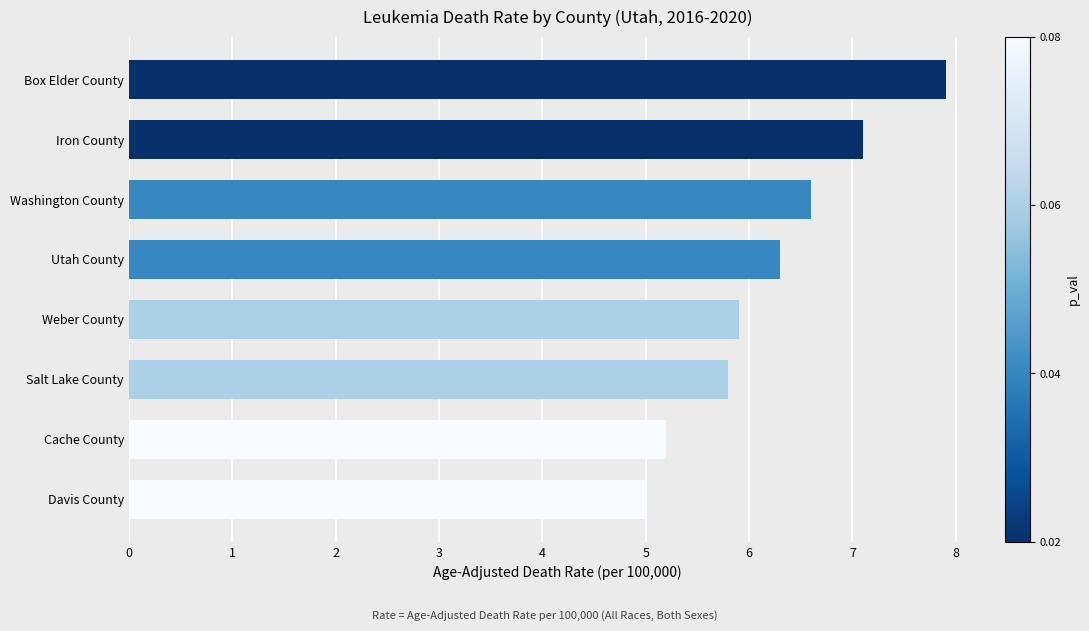

Rank the categories by value from highest to lowest.

Box Elder County, Iron County, Washington County, Utah County, Weber County, Salt Lake County, Cache County, Davis County